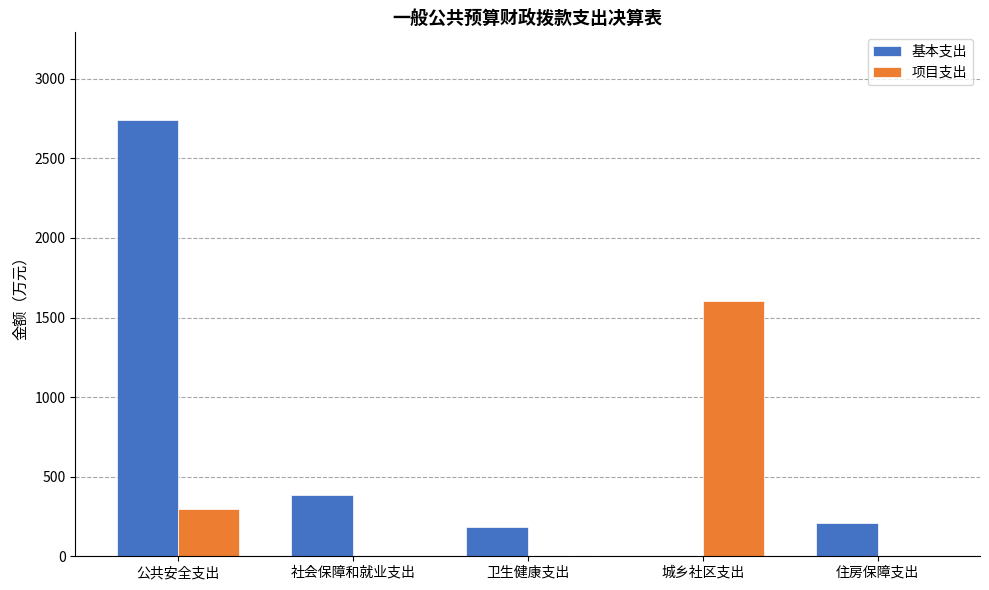

Are the bars grouped side by side (vs. stacked)?

Yes